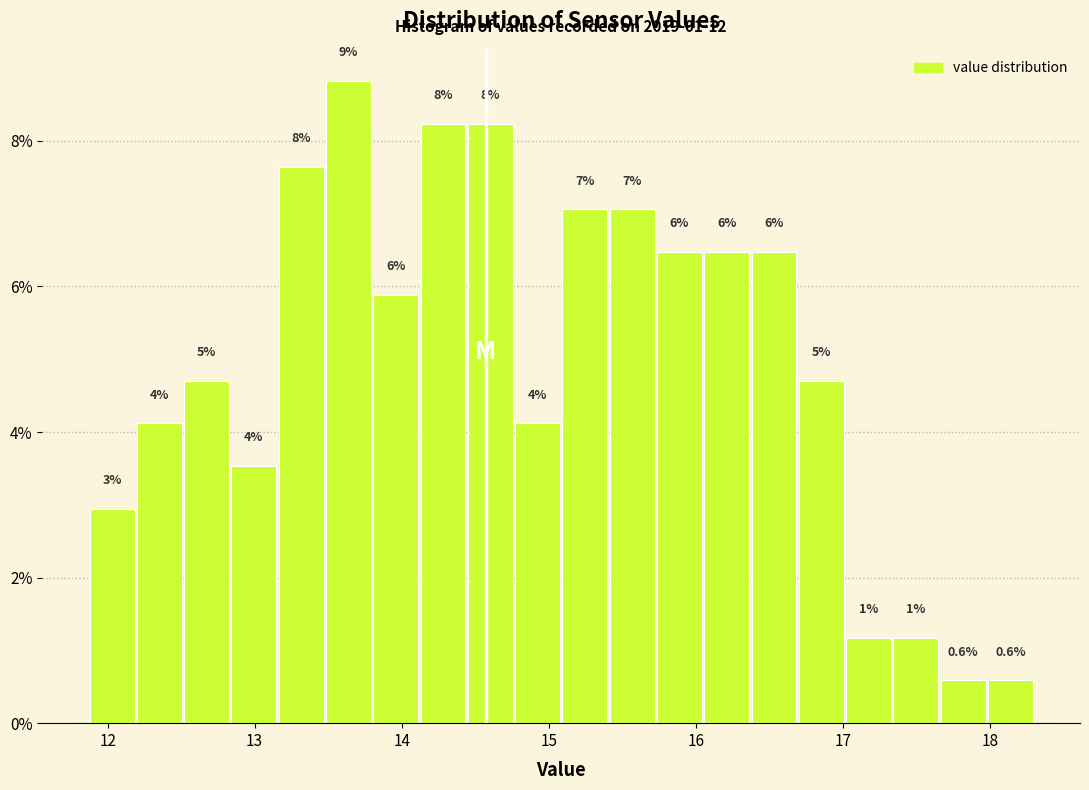

Read against the x-axis, roughly where is the centre of the tallest bar?

13.6